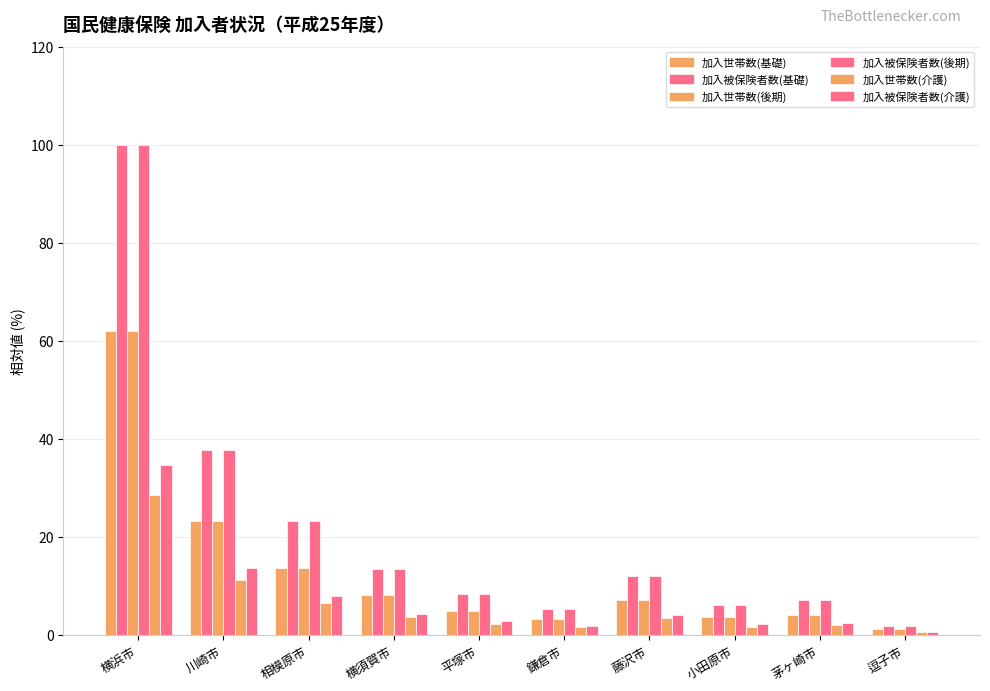

Rank the categories by 加入被保険者数(介護) value from lowest to highest.

逗子市, 鎌倉市, 小田原市, 茅ヶ崎市, 平塚市, 藤沢市, 横須賀市, 相模原市, 川崎市, 横浜市